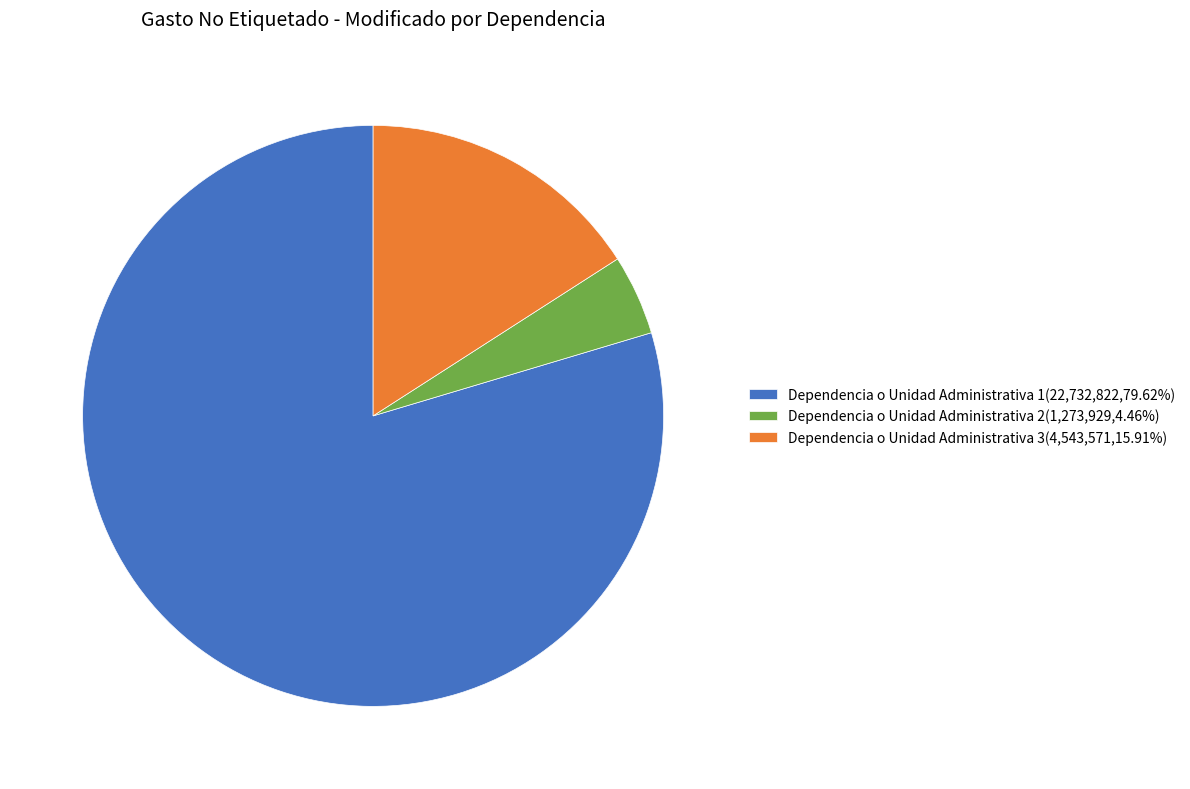

Approximately how many times larger is the value at Dependencia o Unidad Administrativa 2(1,273,929,4.46%) compared to Dependencia o Unidad Administrativa 3(4,543,571,15.91%)?

0.3